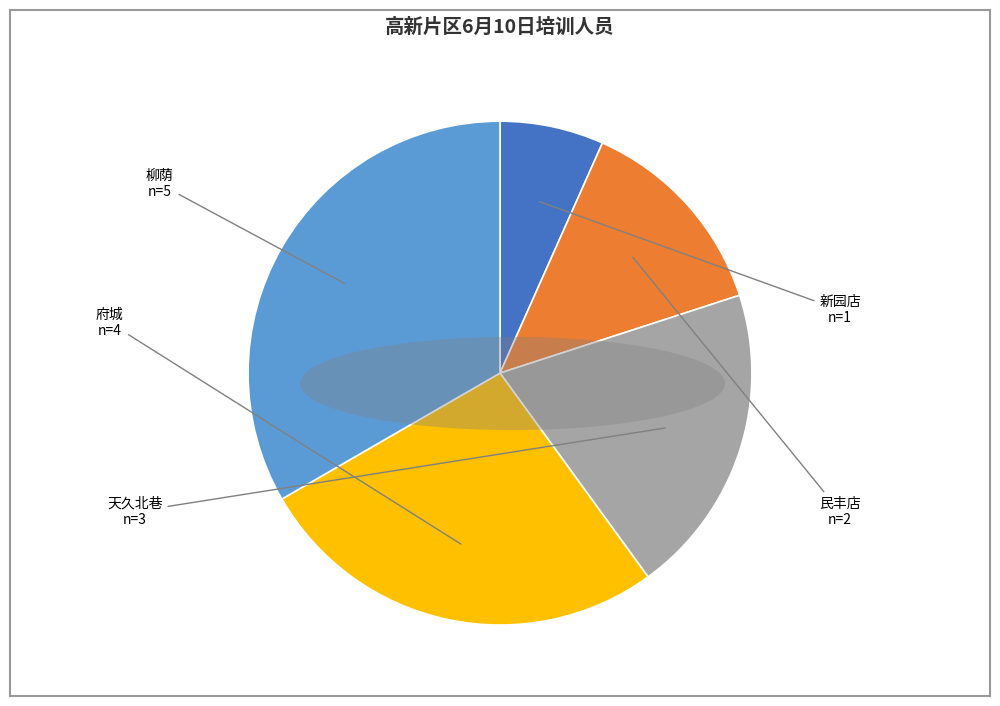

Rank the categories by value from lowest to highest.

新园店, 民丰店, 天久北巷, 府城, 柳荫